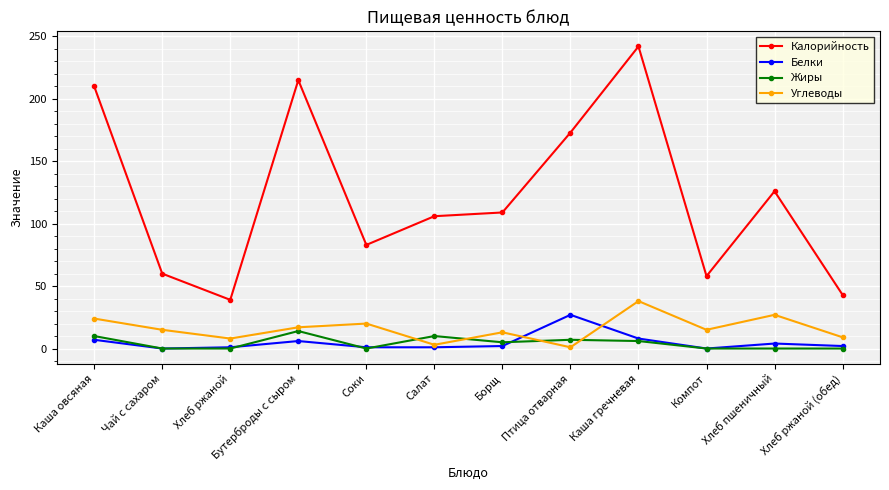

Where is the first local maximum for Жиры?

Бутерброды с сыром